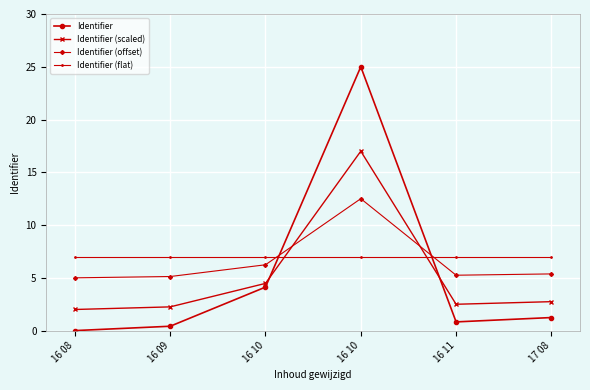

Which series ends up on top after the final intersection of Identifier (flat) and Identifier?

Identifier (flat)